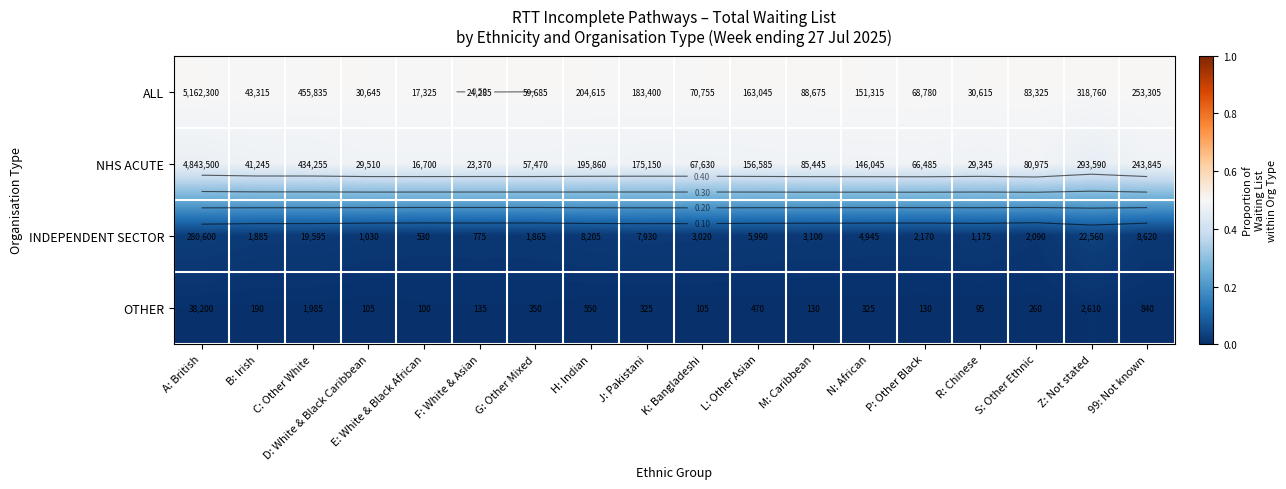

What is the total value across all series at D: White & Black Caribbean?

1.0